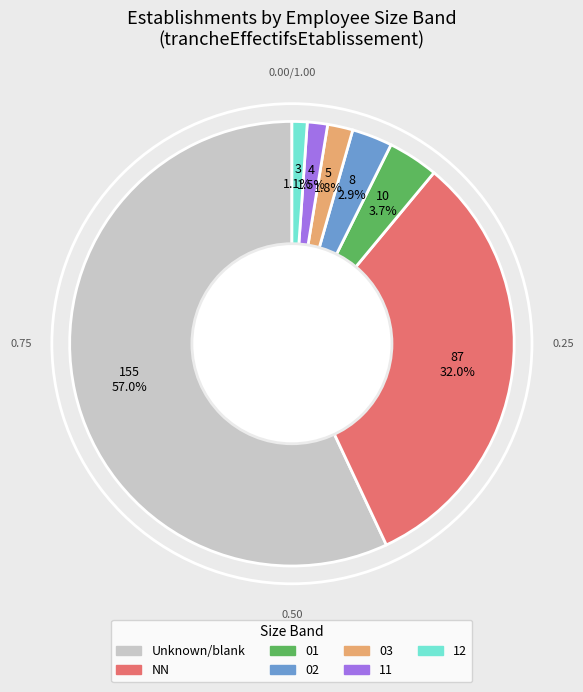

Is there any slice that represents more than half of the pie?

Yes